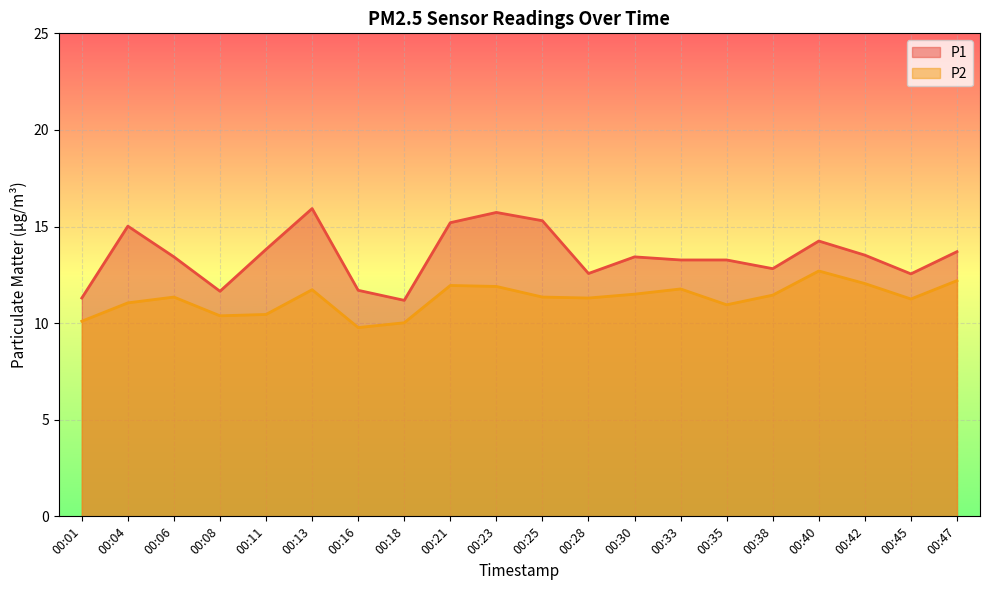

Which series has the largest range (max minus min)?

P1